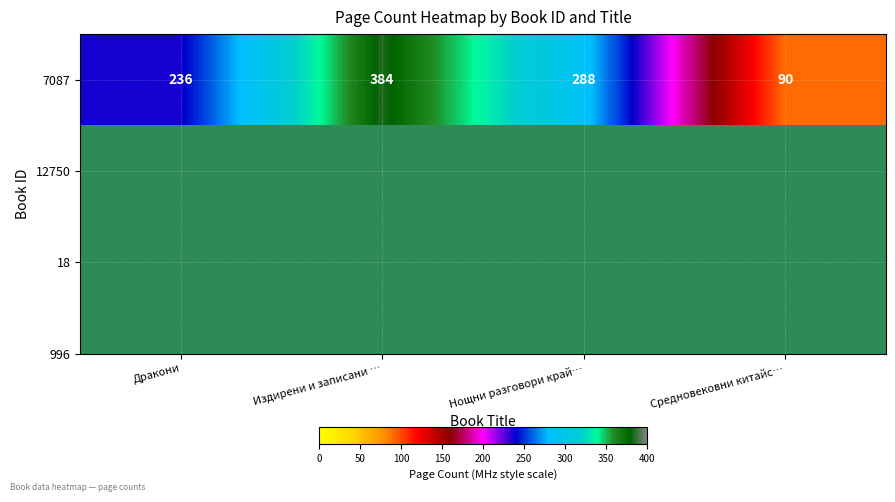

Which label corresponds to the largest value in the chart?

Издирени и записани …